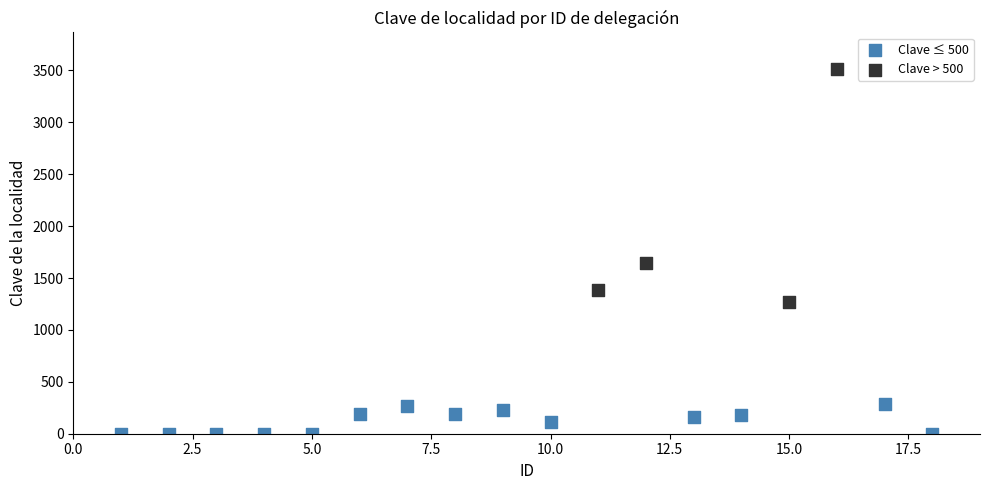

Which series reaches the maximum Y coordinate?

Clave > 500